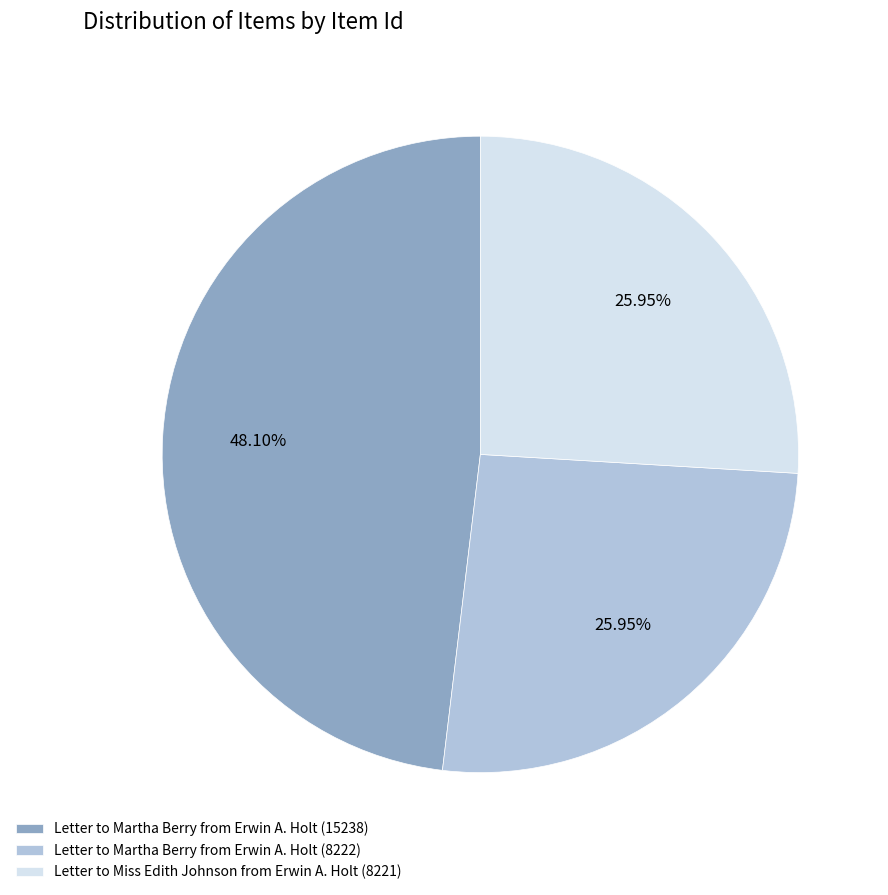

Which category has the biggest portion of the pie?

Letter to Martha Berry from Erwin A. Holt (15238)